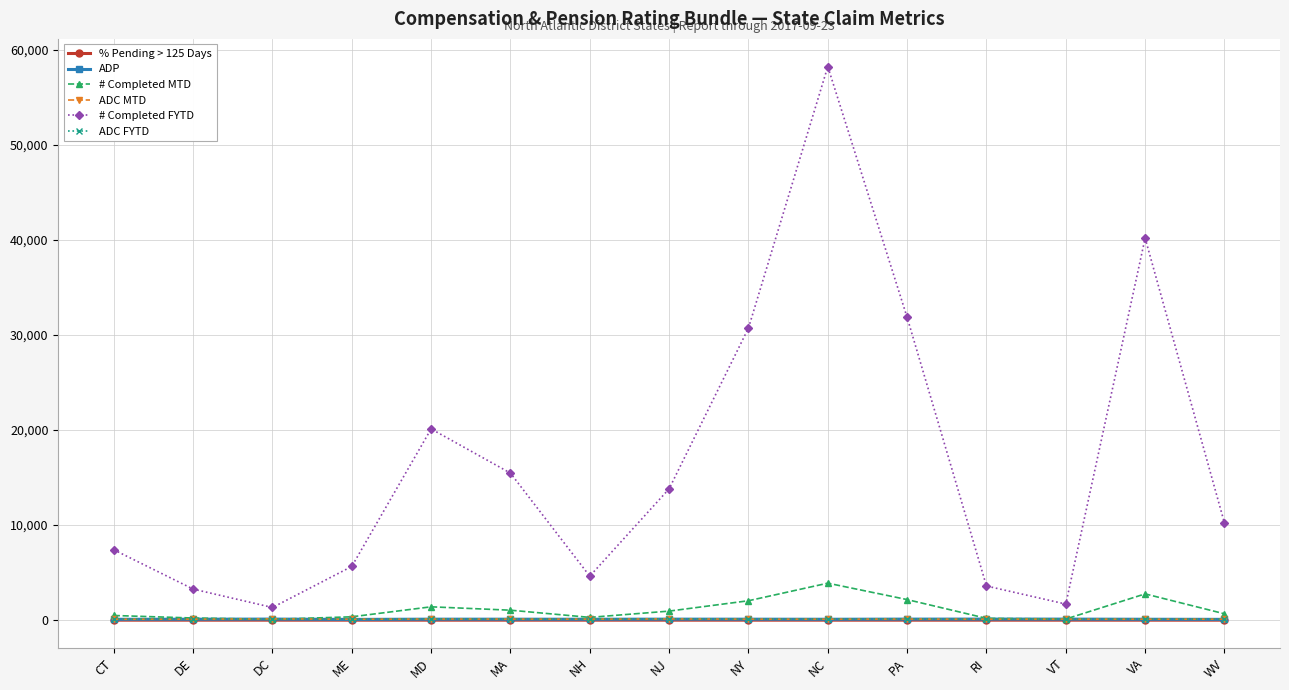

What are all the series names shown in the legend?

% Pending > 125 Days, ADP, # Completed MTD, ADC MTD, # Completed FYTD, ADC FYTD